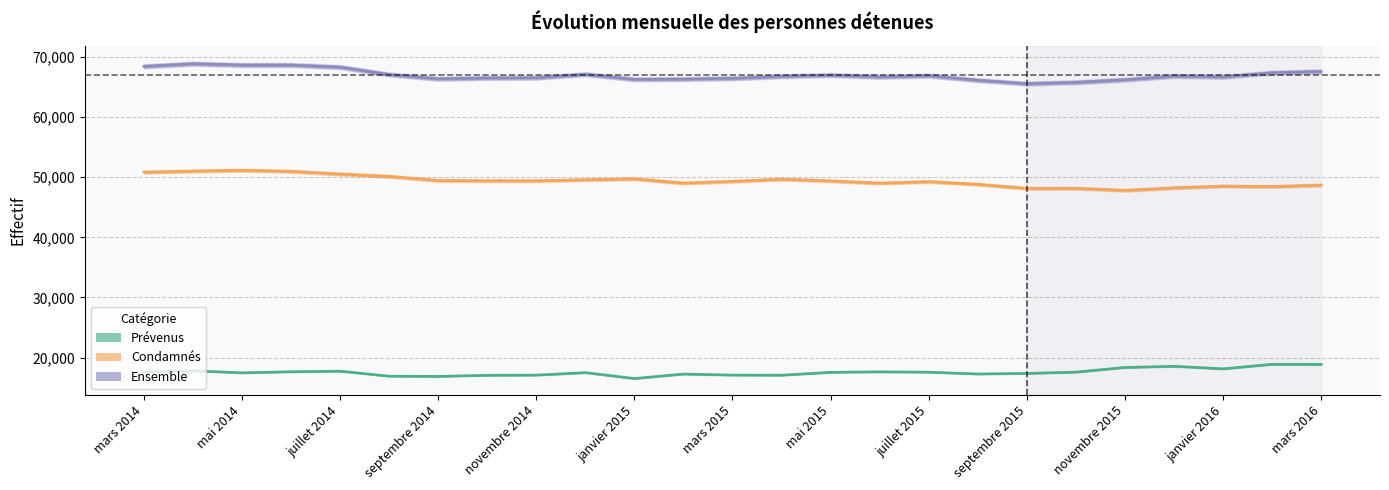

Where is Condamnés nearest to the value 49479?

septembre 2014